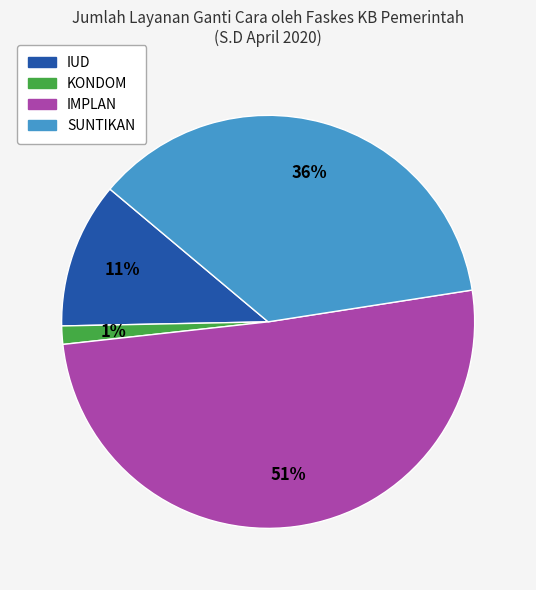

To the nearest percent, what is the average slice percentage?

25%